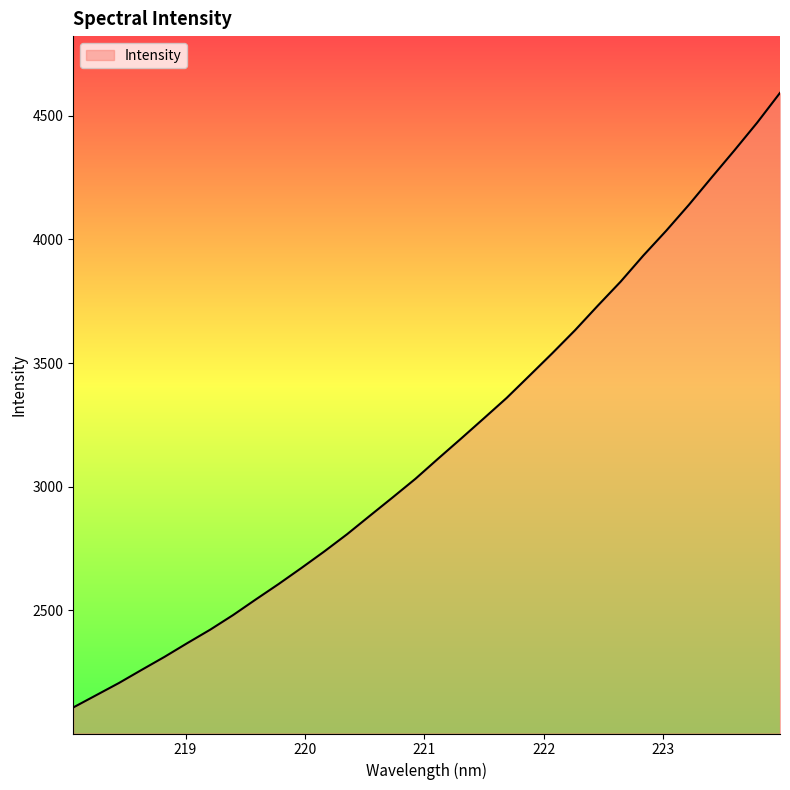

What is the greatest value displayed?

4592.8